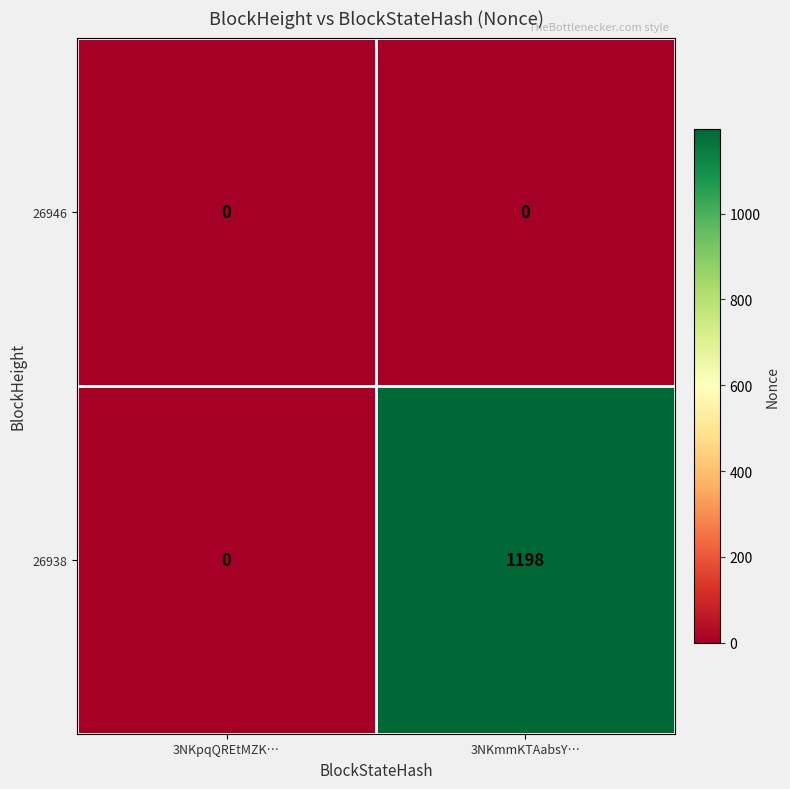

What is the difference between the highest and lowest values at 3NKmmKTAabsY…?

1198